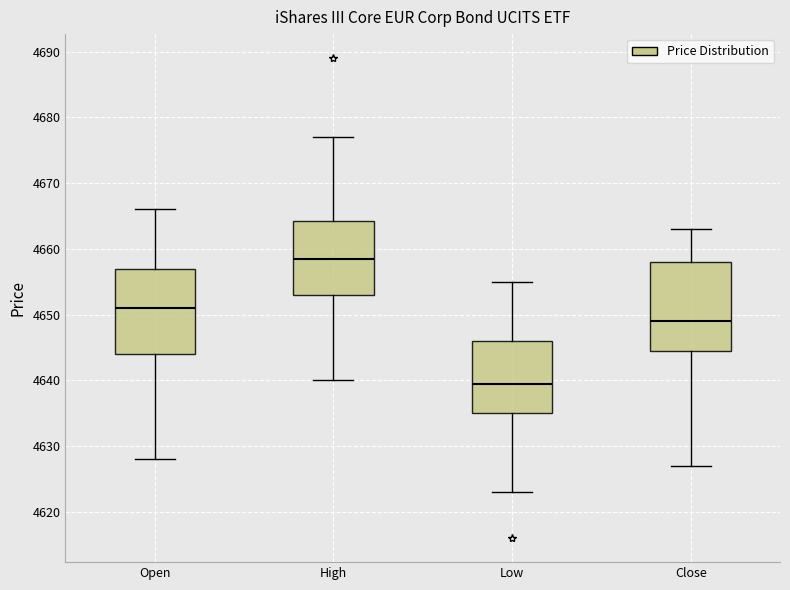

Where is the lower edge of the box for Open on the y-axis? The values are not printed on the chart, so give them approximately, as read against the axis.

4644